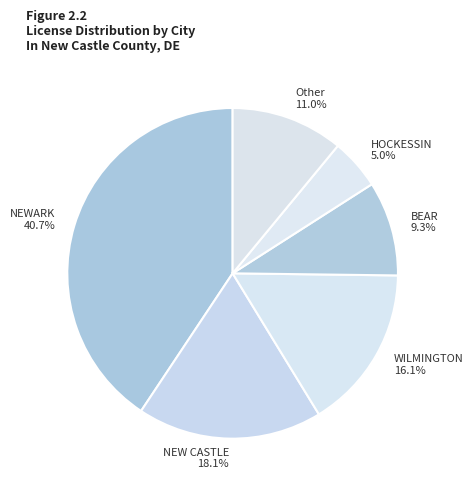

Count the number of slices in the pie.

6